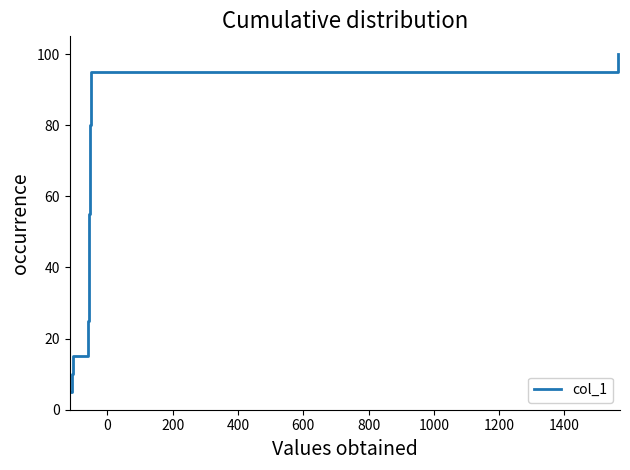

What is the maximum value shown in the chart?

100.0